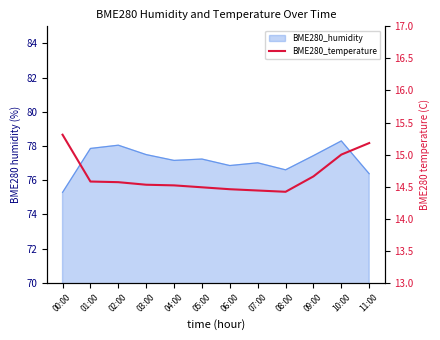

Is it true that the value at 05:00 is 14.5?

True